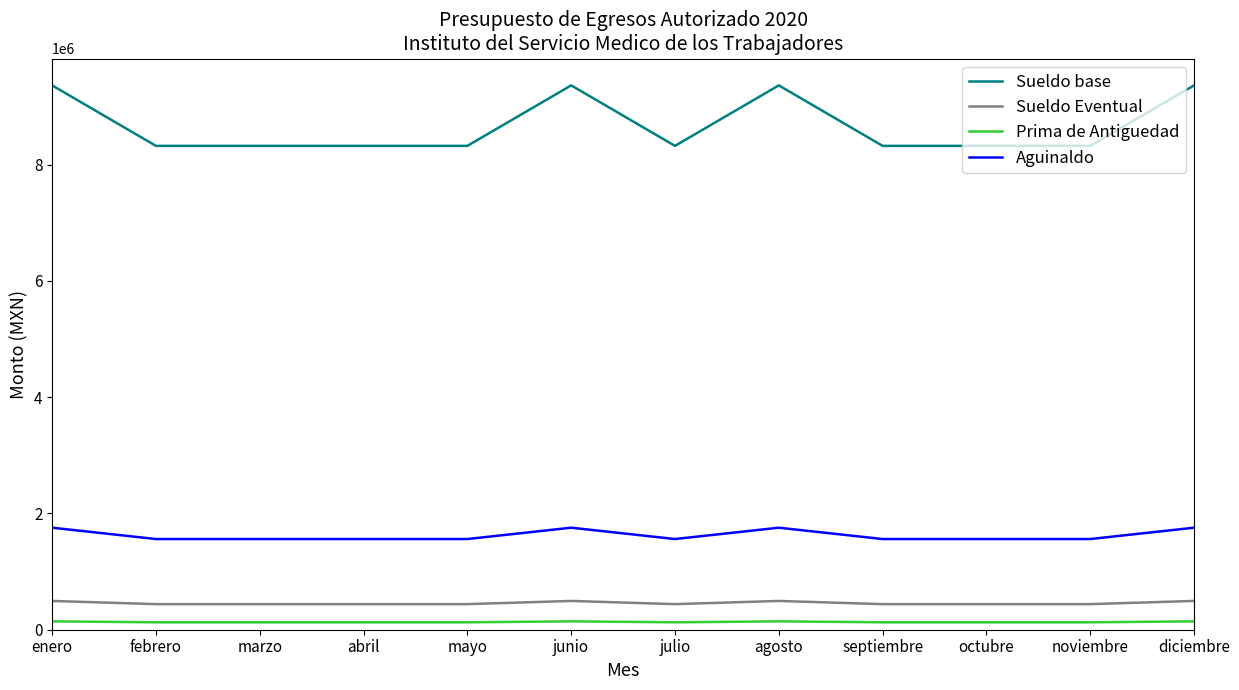

What is the maximum value for Aguinaldo?

1754737